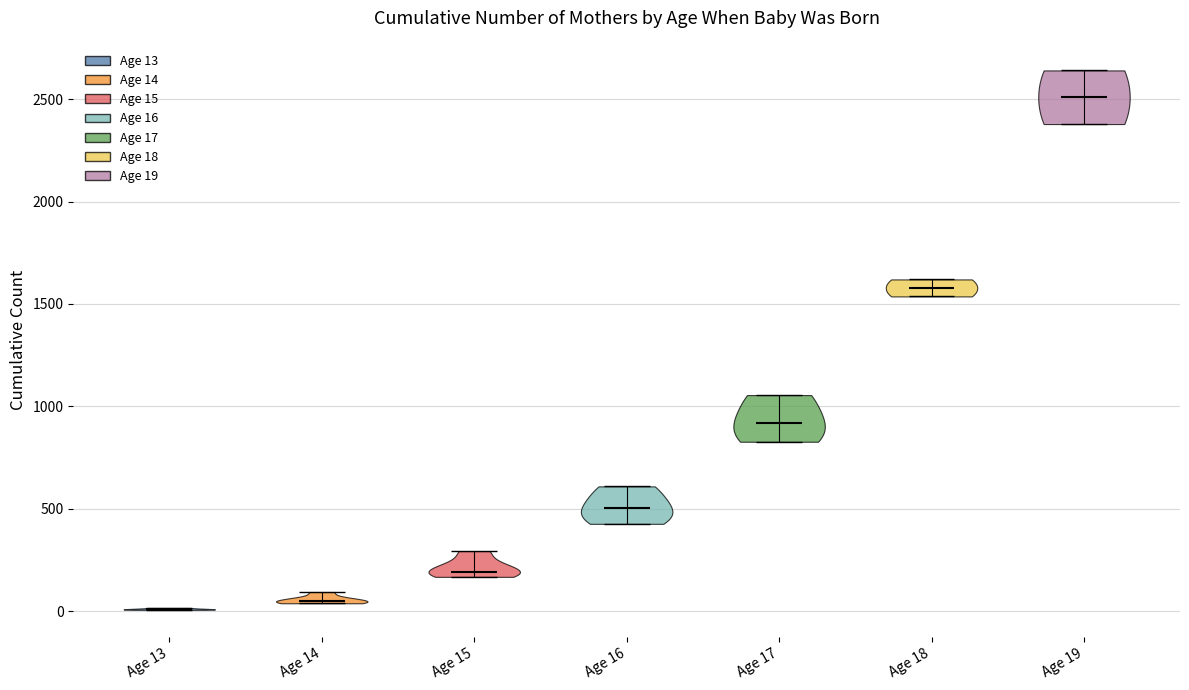

Reading left to right, read every violin against the y-axis: where its median line is, and the lowest and highest points it reaches. The values are not printed on the chart, so give them approximately, as read against the axis.

Age 13: median line 0, lowest point 0, highest point 0
Age 14: median line 50, lowest point 50, highest point 100
Age 15: median line 200, lowest point 150, highest point 300
Age 16: median line 500, lowest point 450, highest point 600
Age 17: median line 900, lowest point 850, highest point 1050
Age 18: median line 1600, lowest point 1550, highest point 1600
Age 19: median line 2500, lowest point 2400, highest point 2650